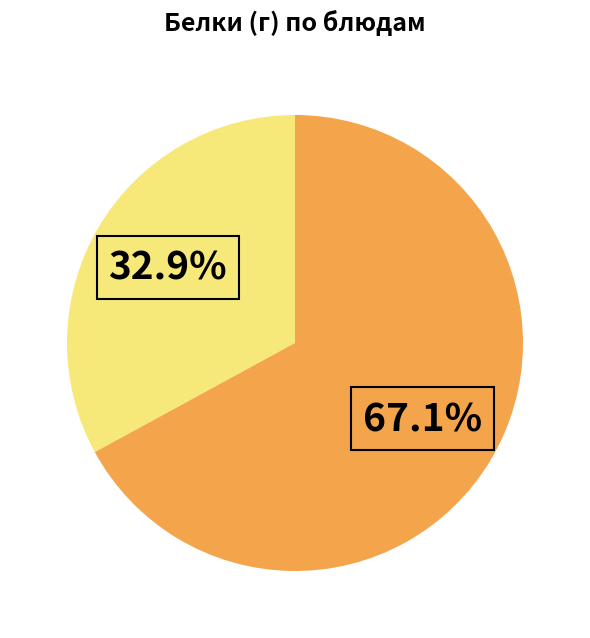

Does any single category account for the majority?

Yes